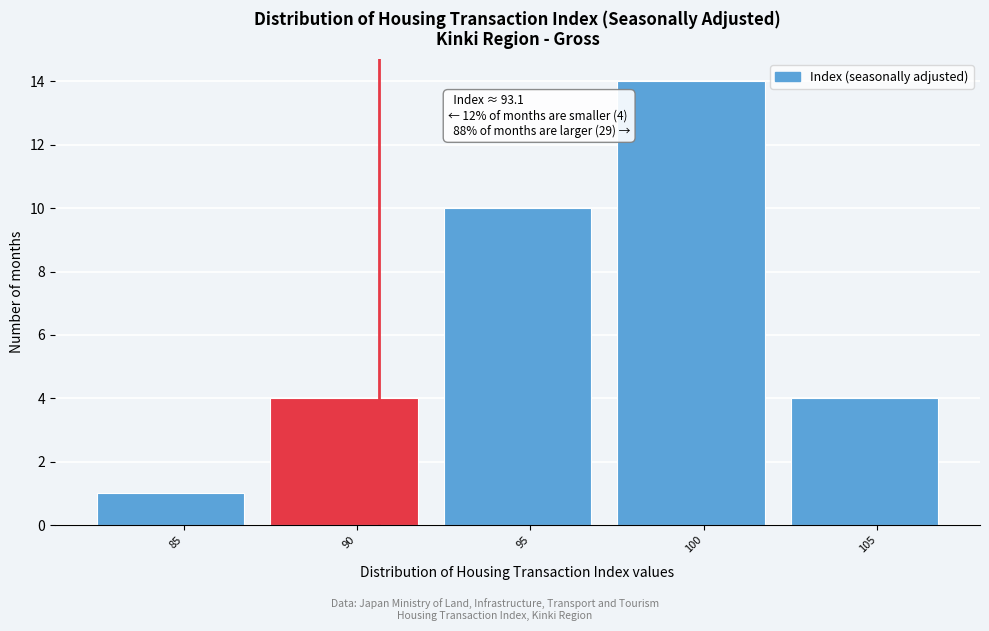

Reading left to right, extract all data points from this chart.

85=1	90=4	95=10	100=14	105=4